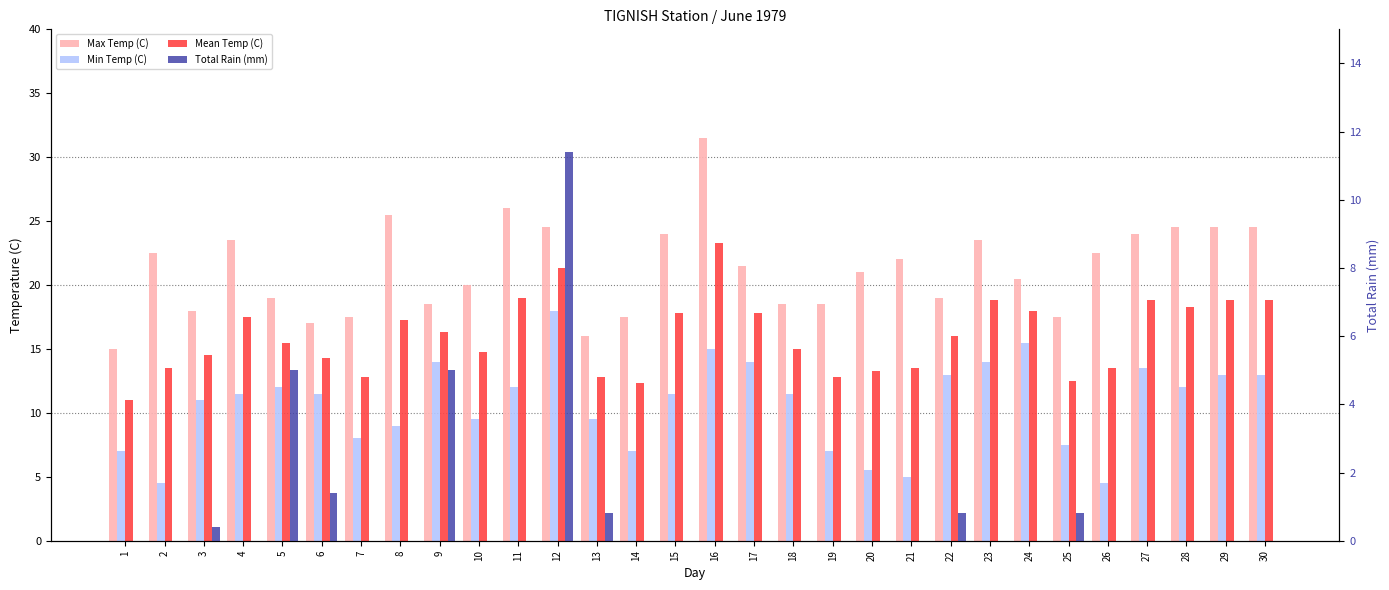

What is the maximum value for Min Temp (C)?

18.0